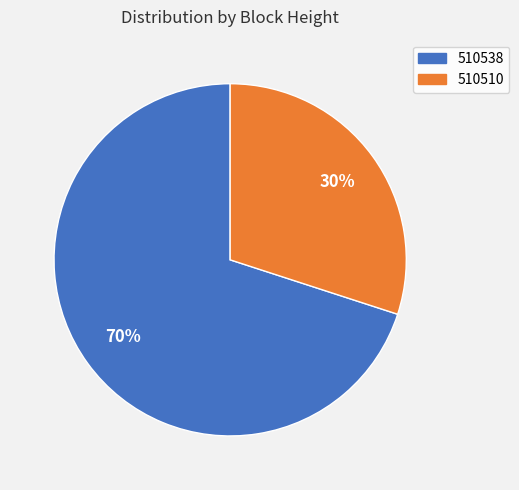

To the nearest percent, what is the difference between the largest and smallest slice percentages?

40%